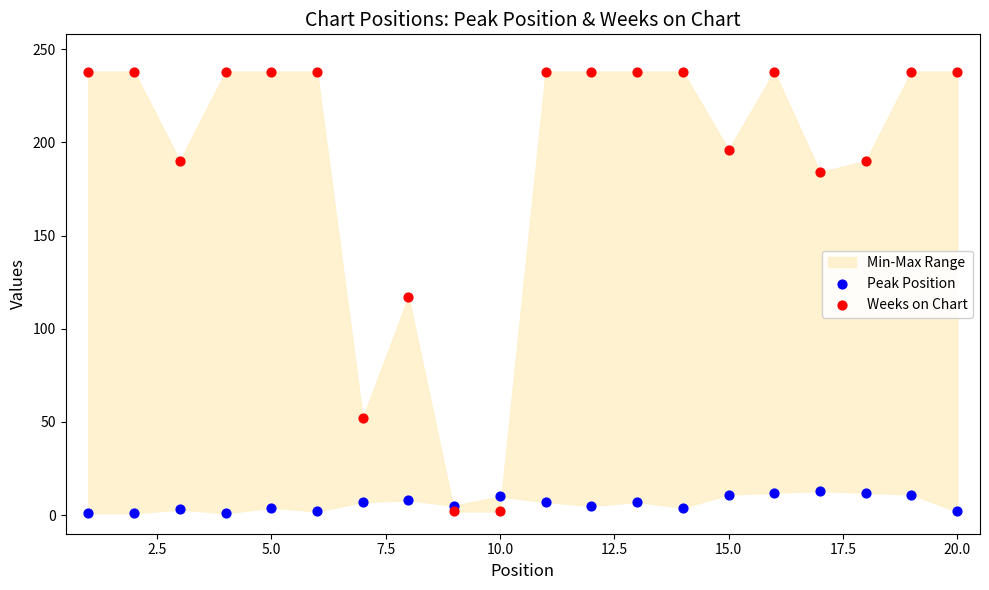

What is the X range (max minus min) for the scatter plot?

19